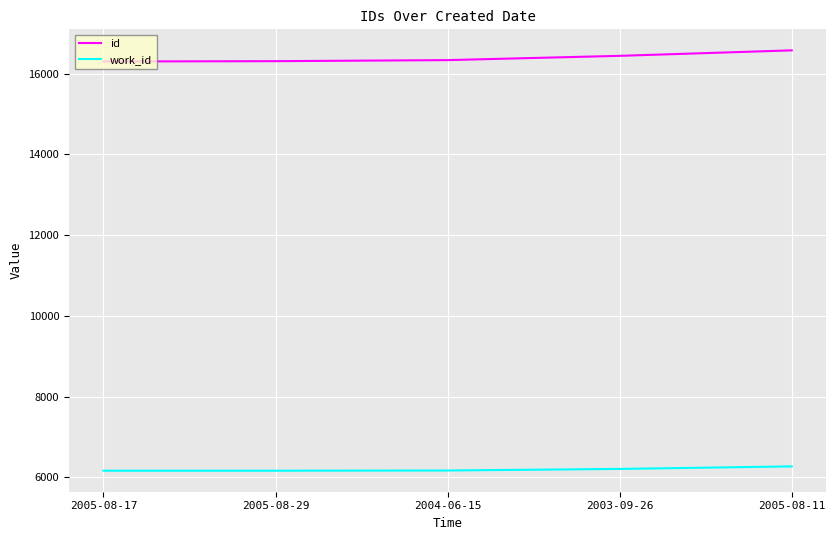

Is the value of work_id at 2005-08-17 greater than the value of id at 2004-06-15?

No